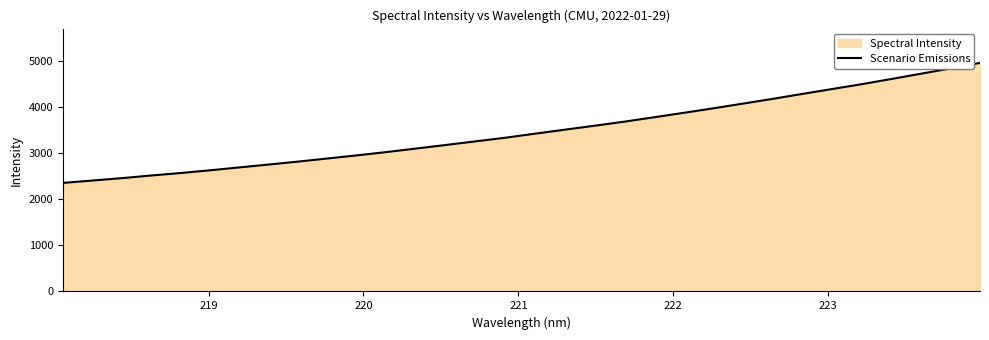

True or false: the data has more than 1 interior local peaks.

False